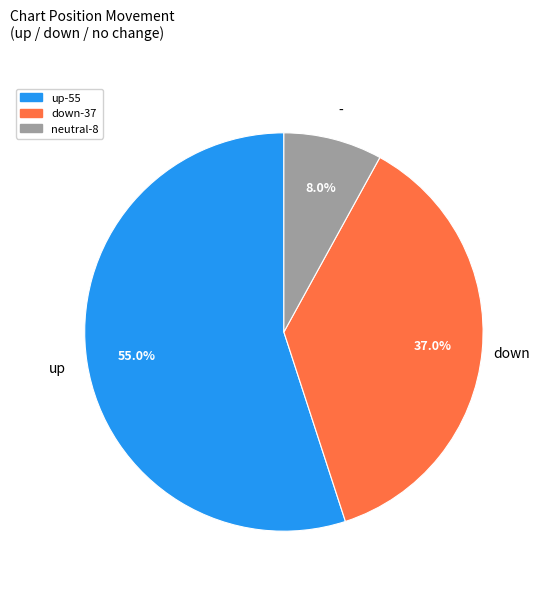

How many slices are in this pie chart?

3